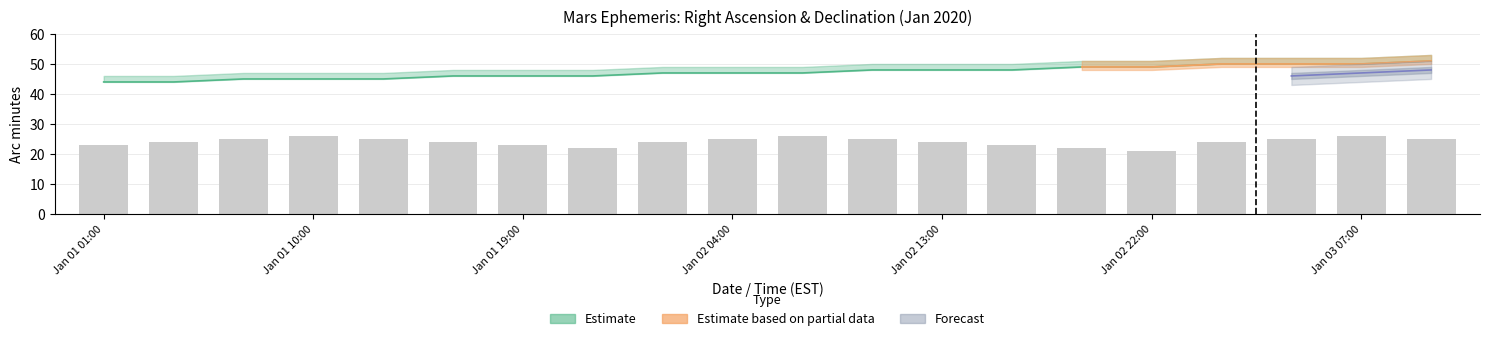

How many values in the RA min (Estimate upper) series exceed 49?

9